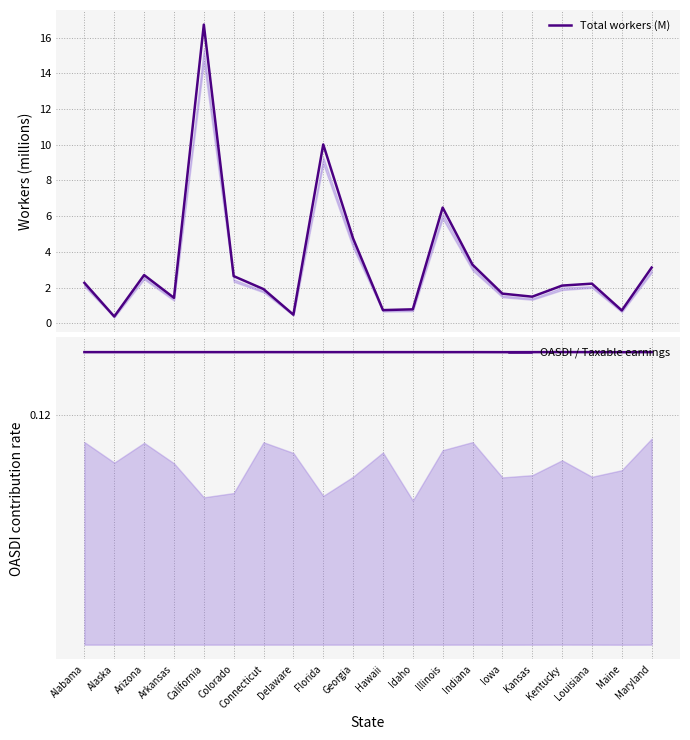

Reading left to right, extract all data points from this chart.

Total workers (M): 2.3	0.4	2.7	1.4	16.7	2.6	1.9	0.5	10.0	4.8	0.7	0.8	6.5	3.3	1.7	1.5	2.1	2.2	0.7	3.1
OASDI / Taxable earnings: 0.1	0.1	0.1	0.1	0.1	0.1	0.1	0.1	0.1	0.1	0.1	0.1	0.1	0.1	0.1	0.1	0.1	0.1	0.1	0.1